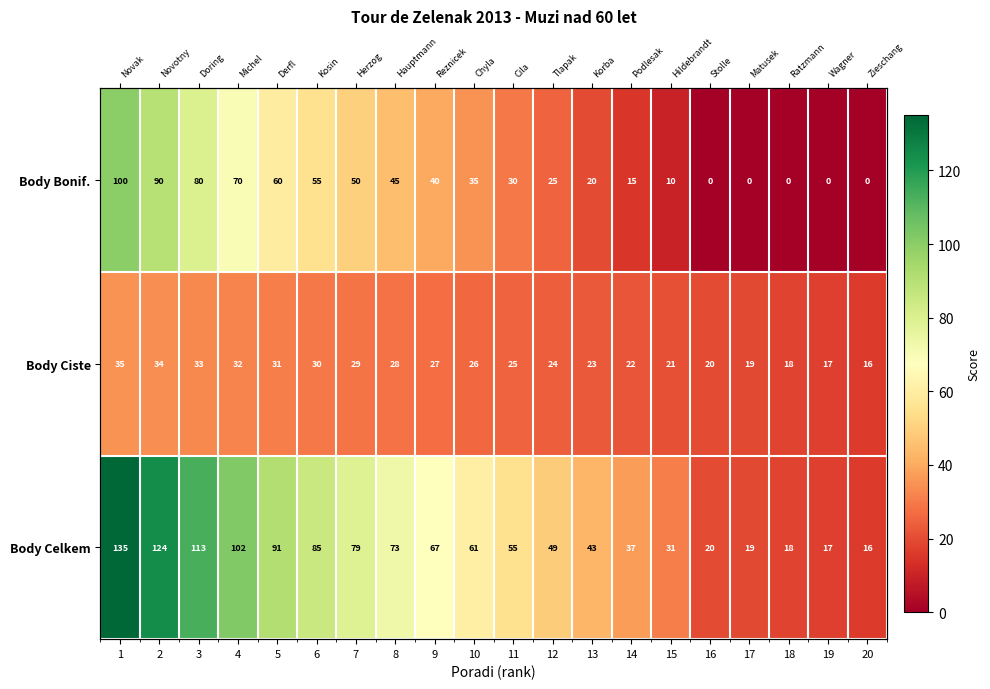

Which label corresponds to the smallest value in the chart?

16